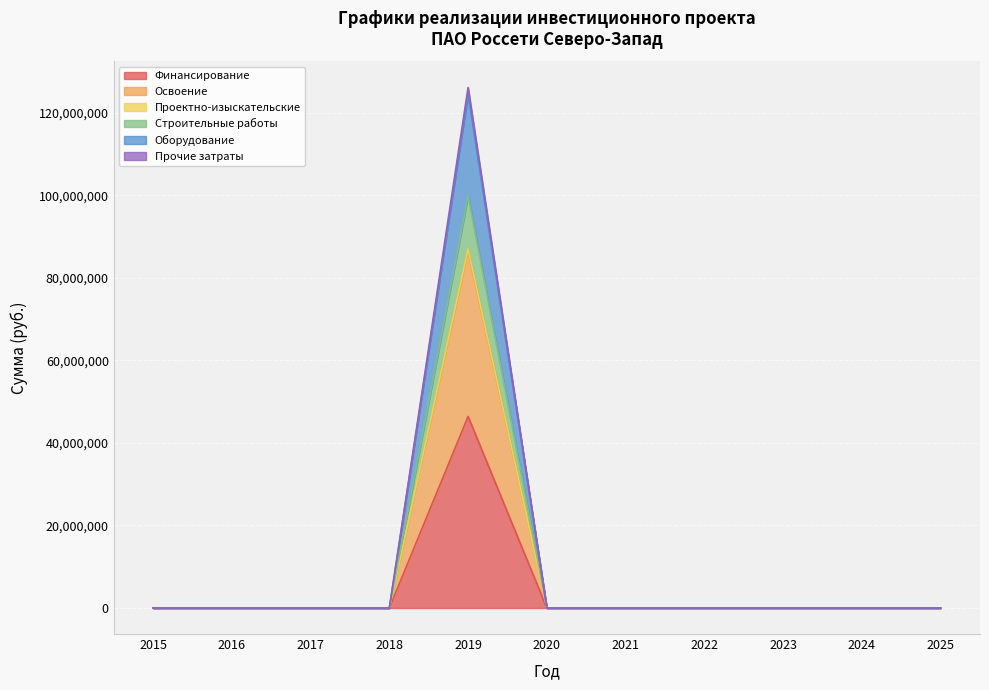

The value of Оборудование at 2018 is -30364958. True or false?

False